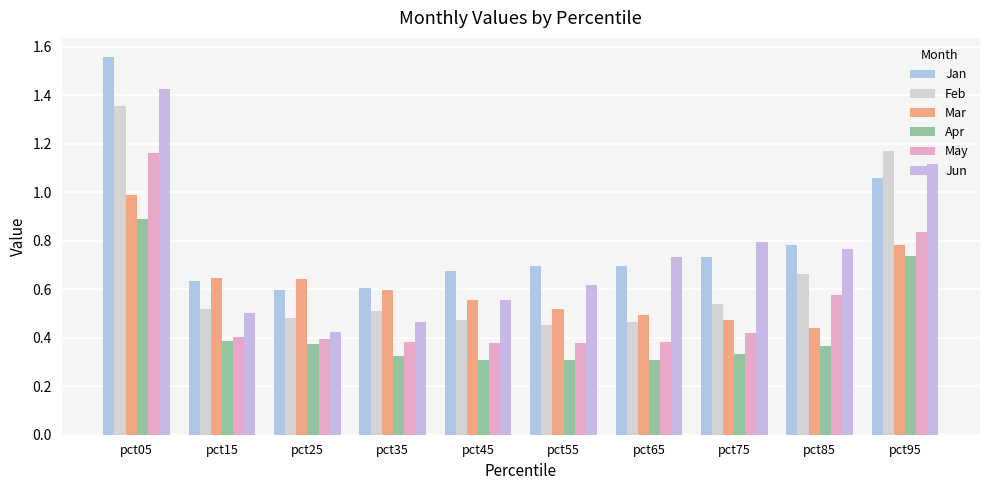

True or false: Feb has a value of 0.5 at pct65.

True